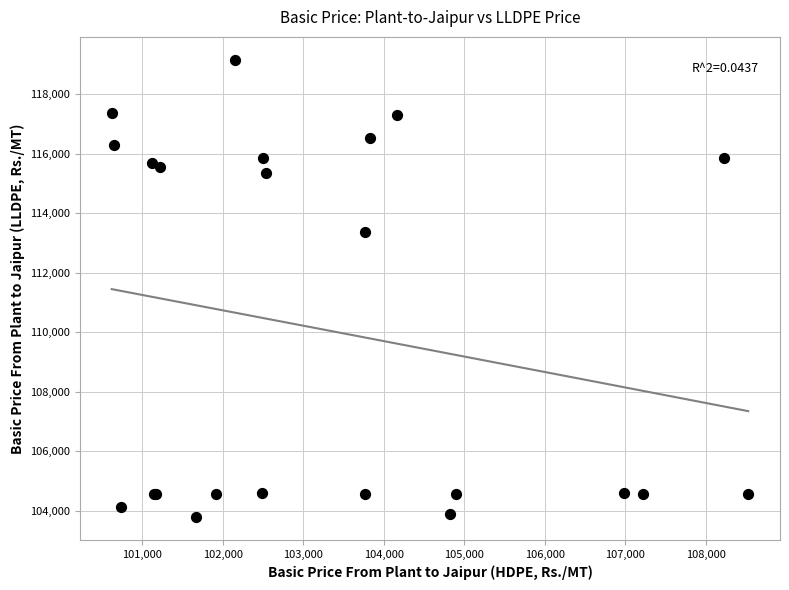

What Y value in the scatter plot is closest to 111467?

113349